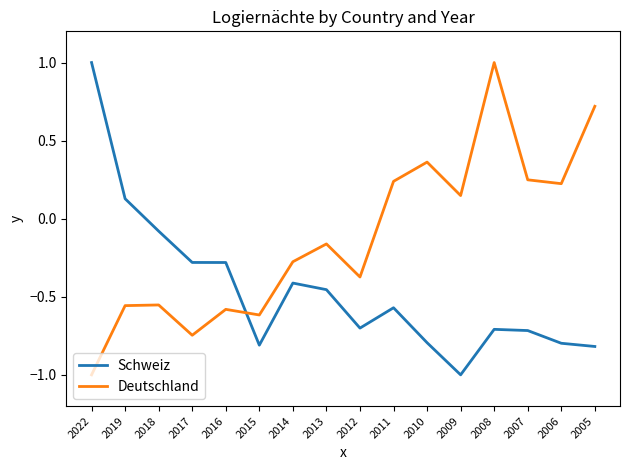

Between which two adjacent categories do Schweiz and Deutschland first intersect?

2016 and 2015